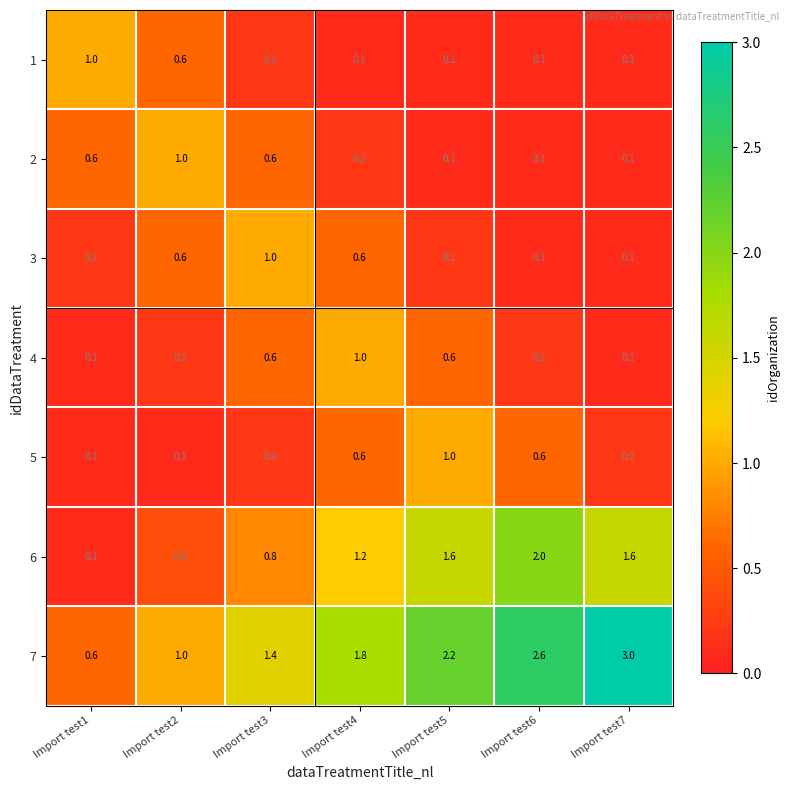

At how many categories does at least one series exceed 2?

3